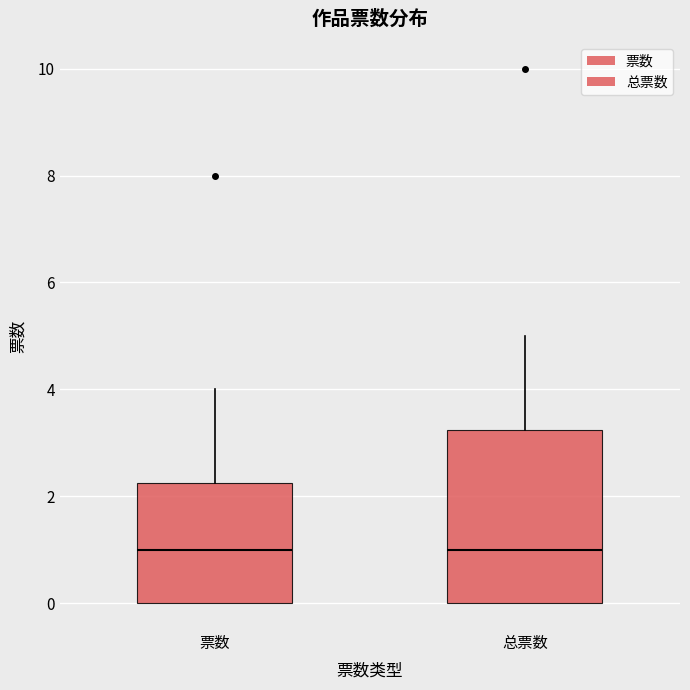

Reading left to right, read every box against the y-axis: the position of its median line, the range the box covers, and the ends of its whiskers. The values are not printed on the chart, so give them approximately, as read against the axis.

票数: median 1.0, box 0.0 to 2.2, whiskers 0.0 to 4.0
总票数: median 1.0, box 0.0 to 3.2, whiskers 0.0 to 5.0